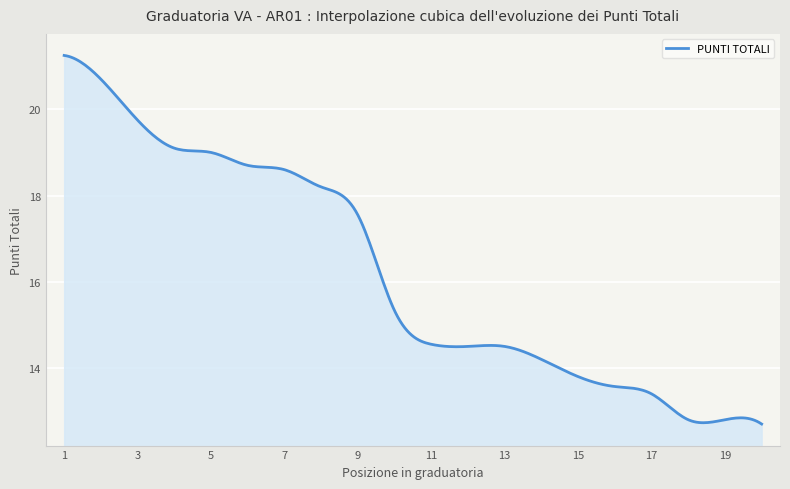

What is the greatest value displayed?

21.2